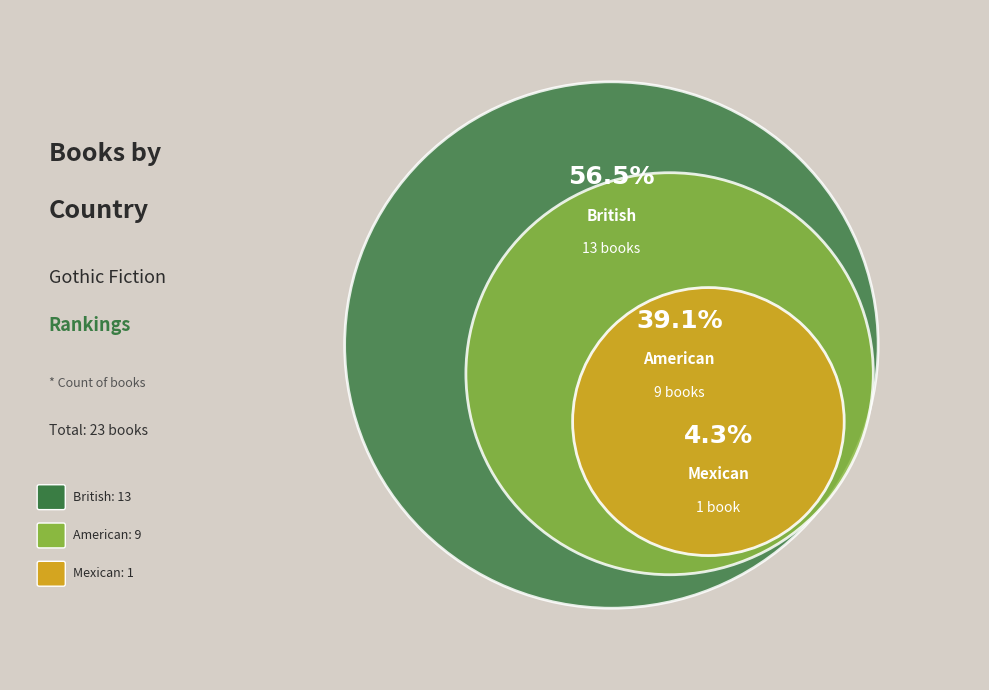

What percentage is NOT represented by British?

43.5%